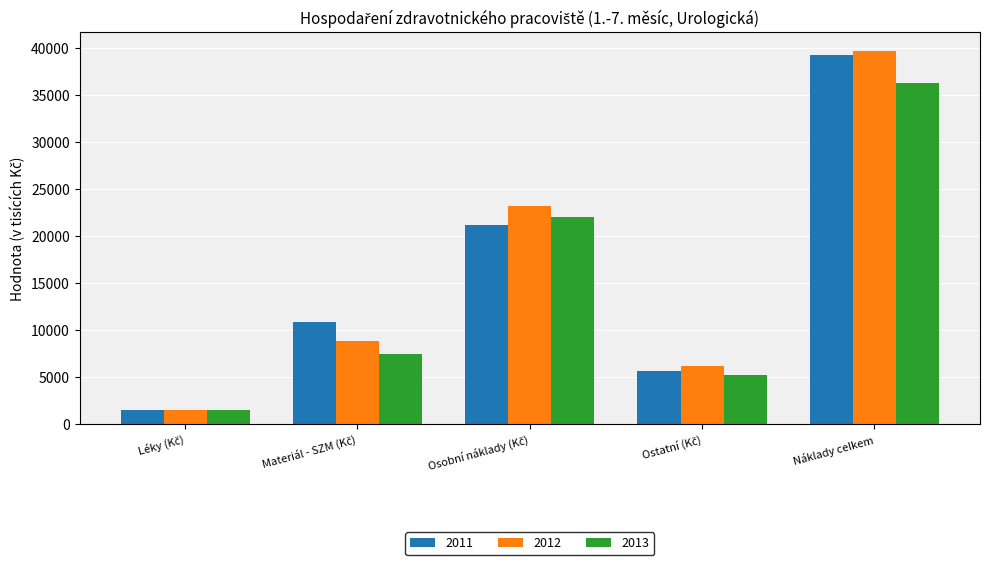

What is the value of the 2011 bar at the 1st from the left?

1518.6